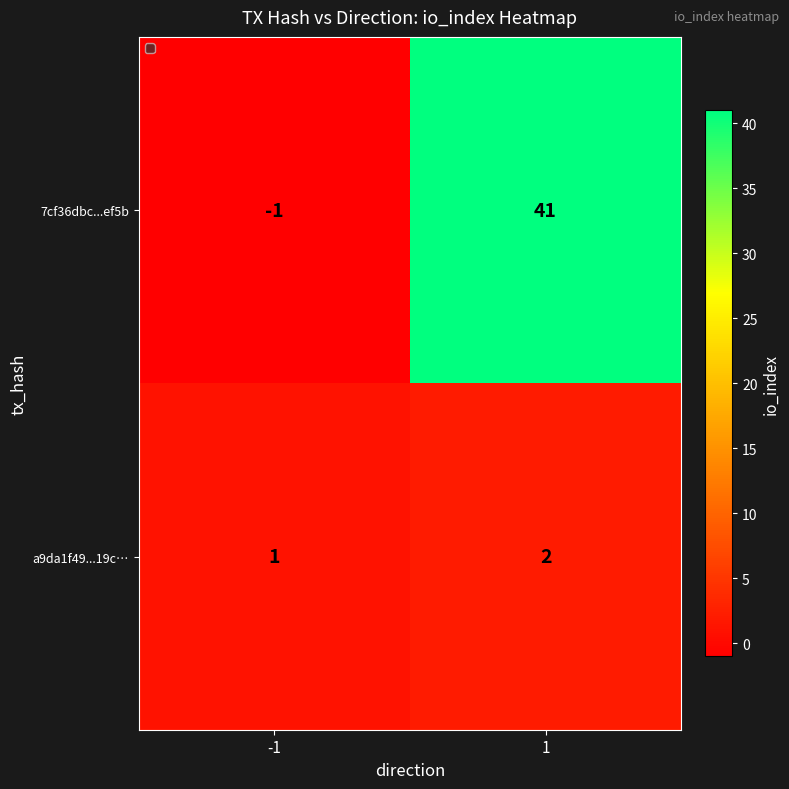

Between -1 and 1, which series saw the biggest shift?

7cf36dbc...ef5b